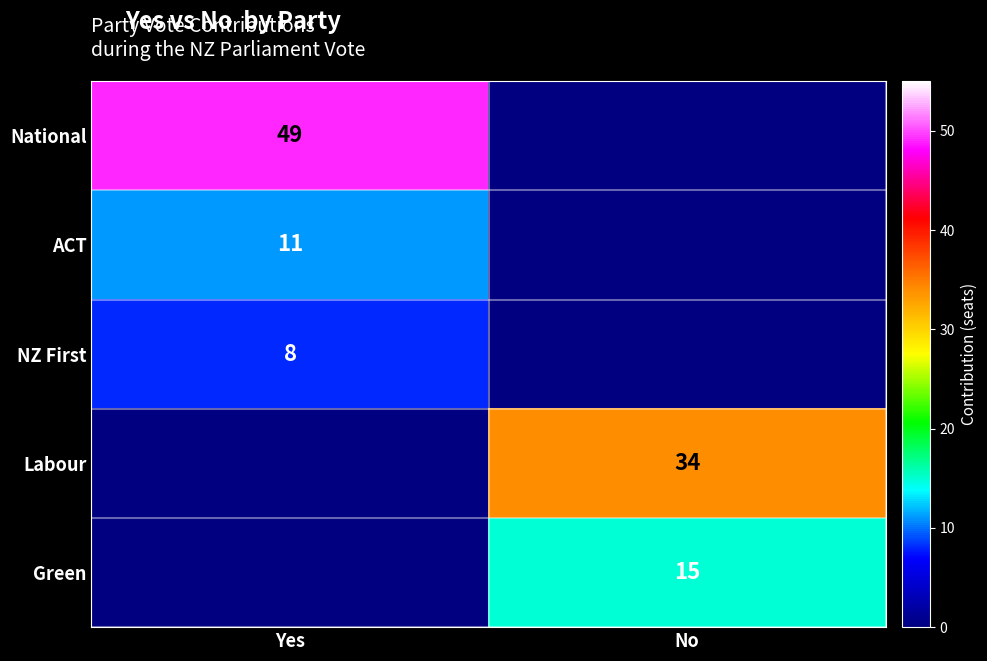

The value of National at Yes is 49. True or false?

True